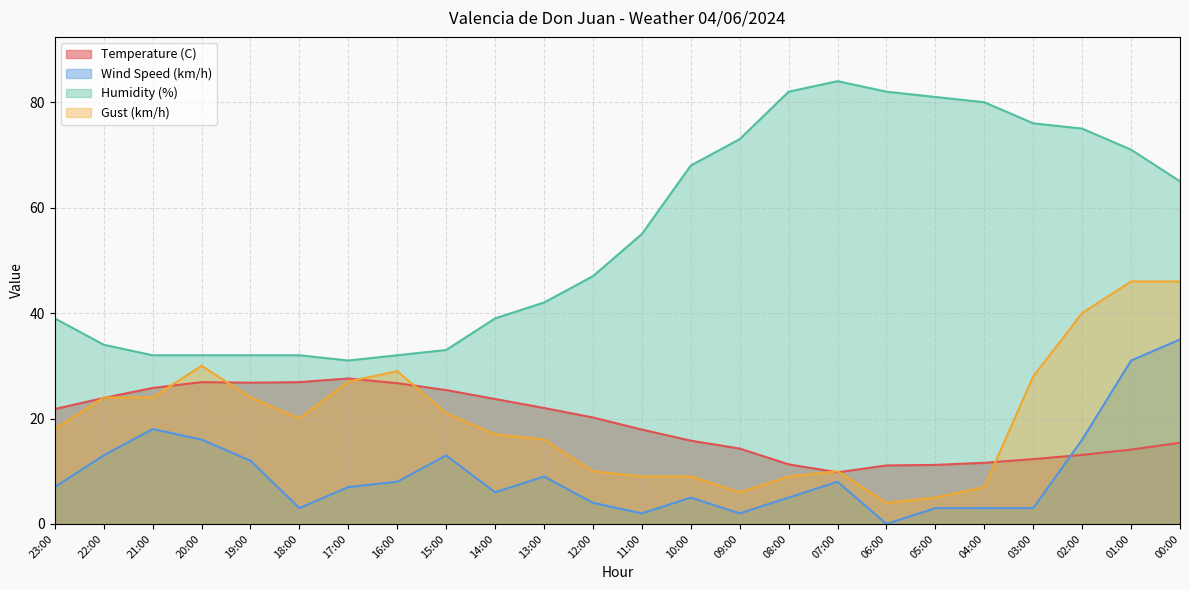

Where is the first local maximum for Humidity (%)?

07:00